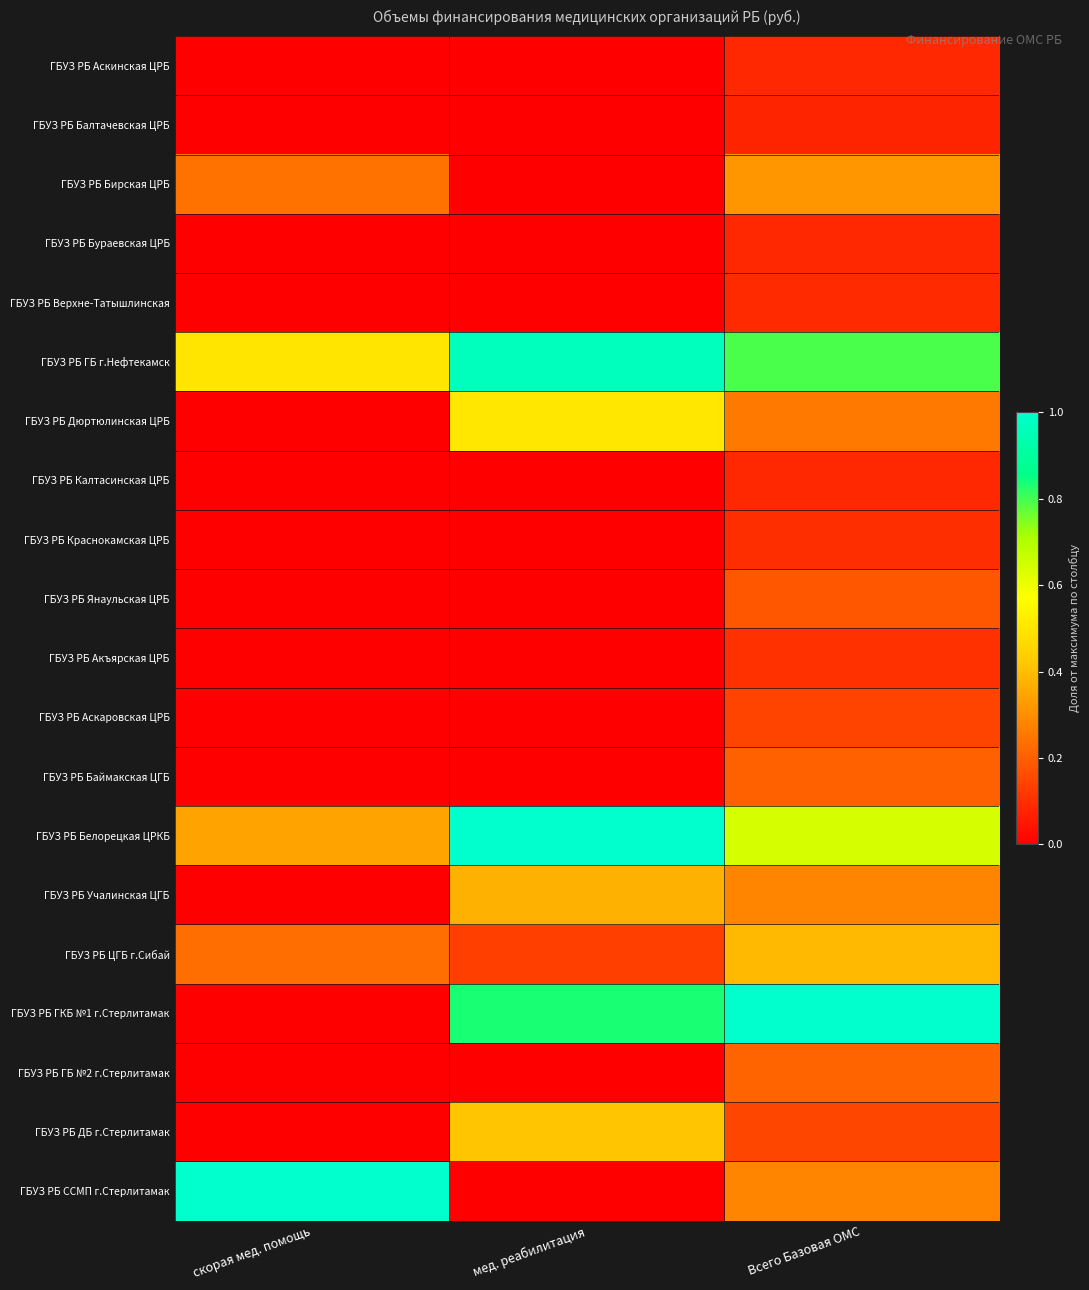

List the series in order of their peak value, lowest first.

ГБУЗ РБ Балтачевская ЦРБ, ГБУЗ РБ Бураевская ЦРБ, ГБУЗ РБ Аскинская ЦРБ, ГБУЗ РБ Калтасинская ЦРБ, ГБУЗ РБ Верхне-Татышлинская, ГБУЗ РБ Краснокамская ЦРБ, ГБУЗ РБ Акъярская ЦРБ, ГБУЗ РБ Аскаровская ЦРБ, ГБУЗ РБ Янаульская ЦРБ, ГБУЗ РБ Баймакская ЦГБ, ГБУЗ РБ ГБ №2 г.Стерлитамак, ГБУЗ РБ Бирская ЦРБ, ГБУЗ РБ Учалинская ЦГБ, ГБУЗ РБ ЦГБ г.Сибай, ГБУЗ РБ ДБ г.Стерлитамак, ГБУЗ РБ Дюртюлинская ЦРБ, ГБУЗ РБ ГБ г.Нефтекамск, ГБУЗ РБ Белорецкая ЦРКБ, ГБУЗ РБ ГКБ №1 г.Стерлитамак, ГБУЗ РБ ССМП г.Стерлитамак